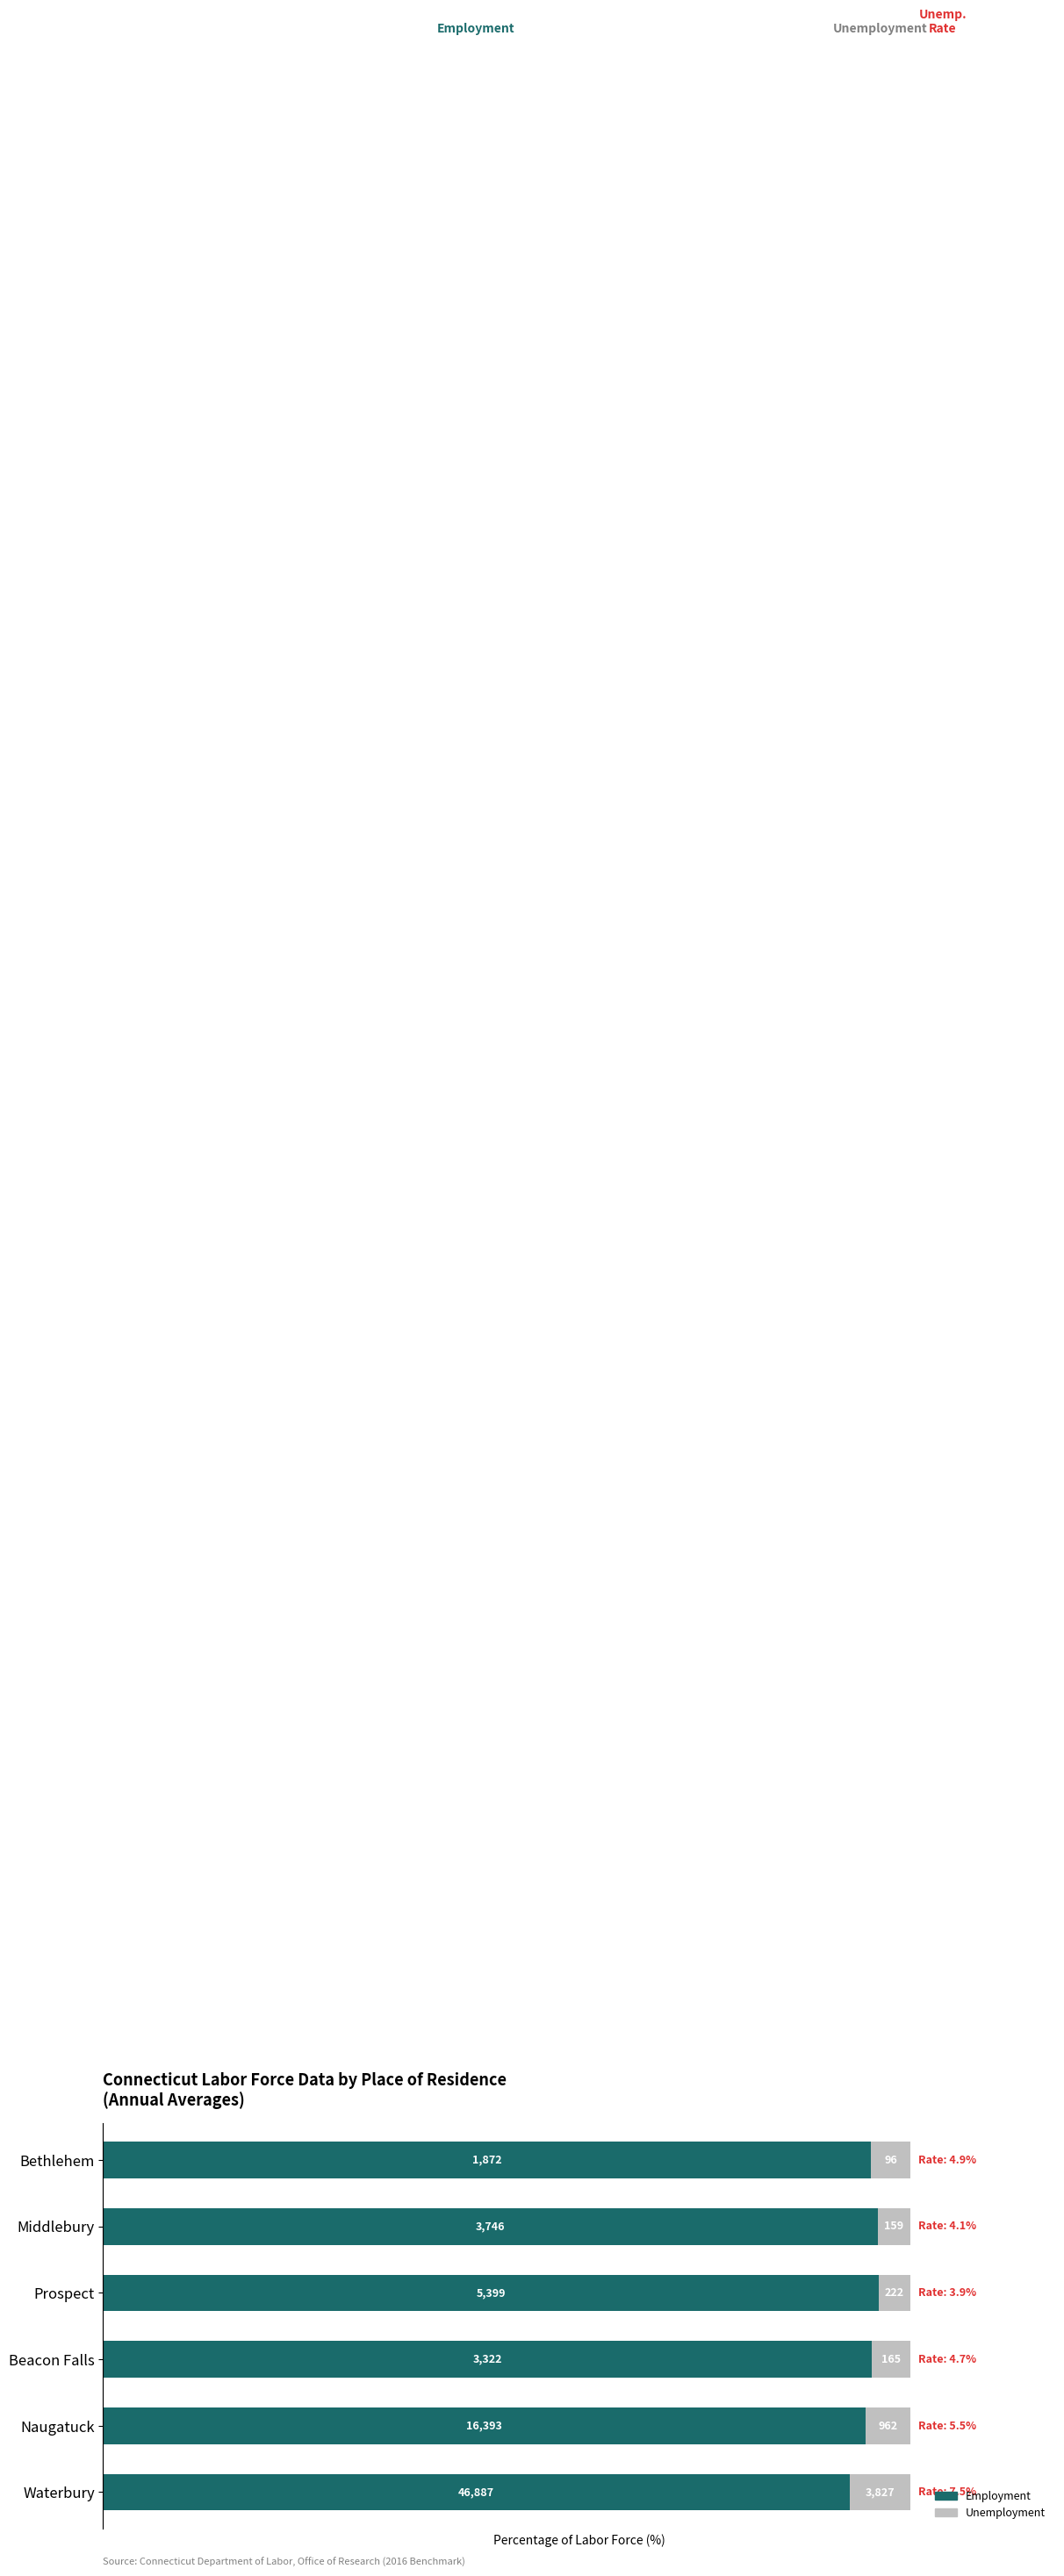

What is the value of the Employment bar at the 6th from the left?

95.1